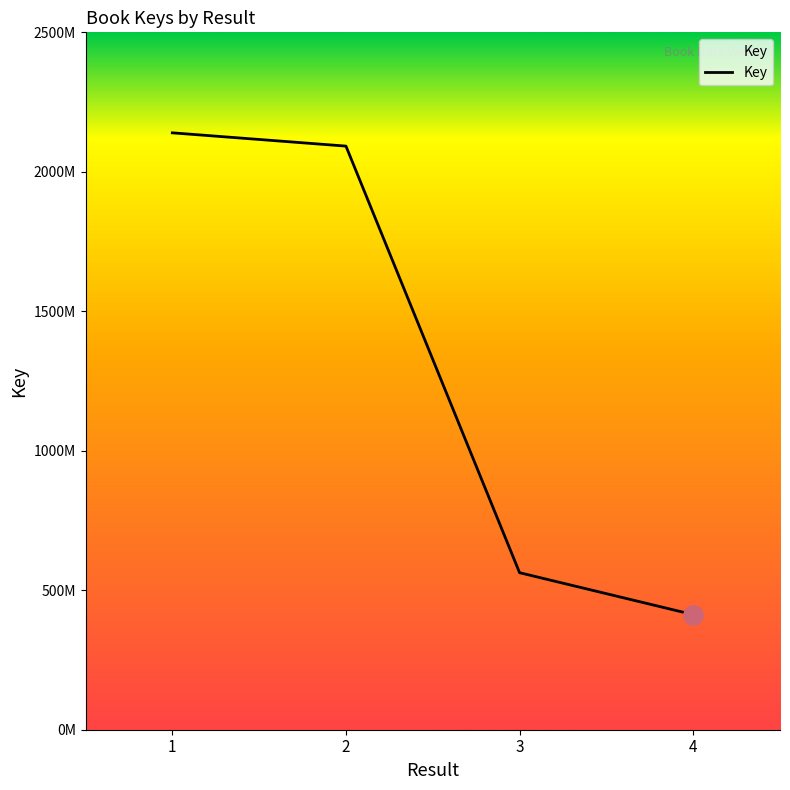

Is this an area chart (filled region under the line)?

Yes